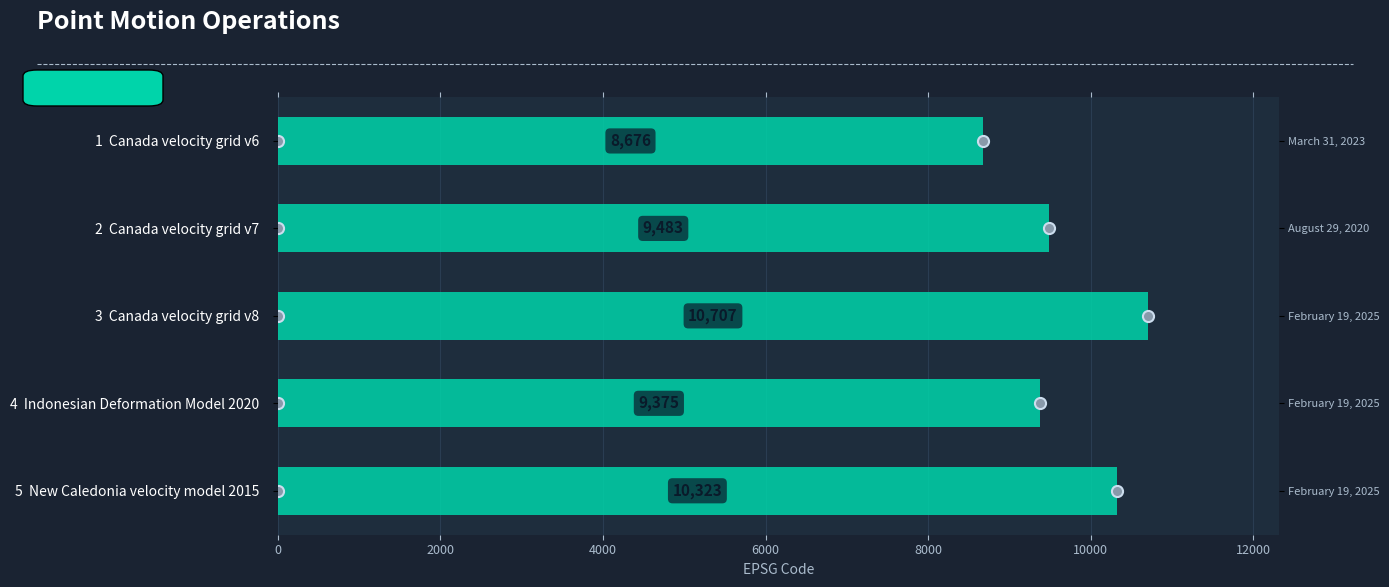

Between 4 Indonesian Deformation Model 2020 and 1 Canada velocity grid v6, which is larger?

4 Indonesian Deformation Model 2020